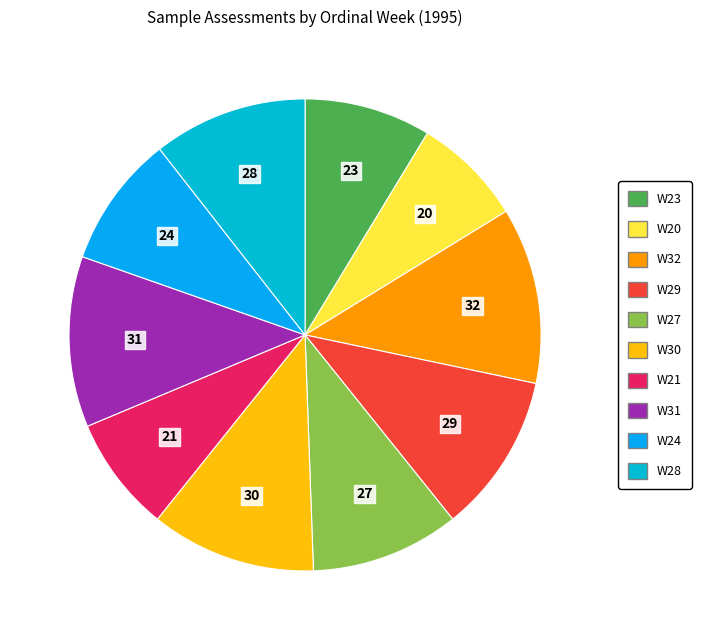

What is the ratio of the value at W30 to the value at W27?

1.1